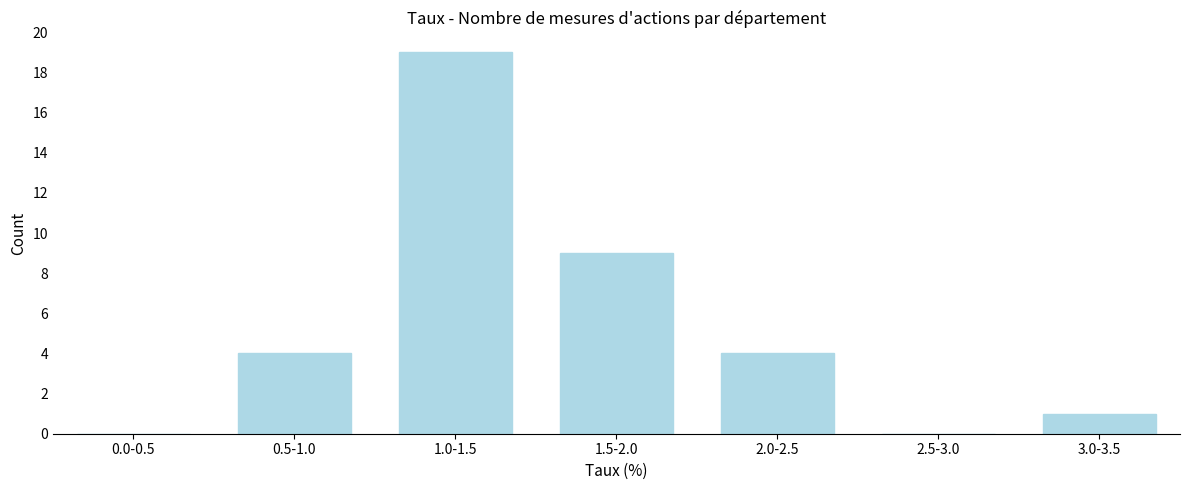

Reading left to right, list all the values displayed in this chart.

0.0-0.5=0	0.5-1.0=4	1.0-1.5=19	1.5-2.0=9	2.0-2.5=4	2.5-3.0=0	3.0-3.5=1